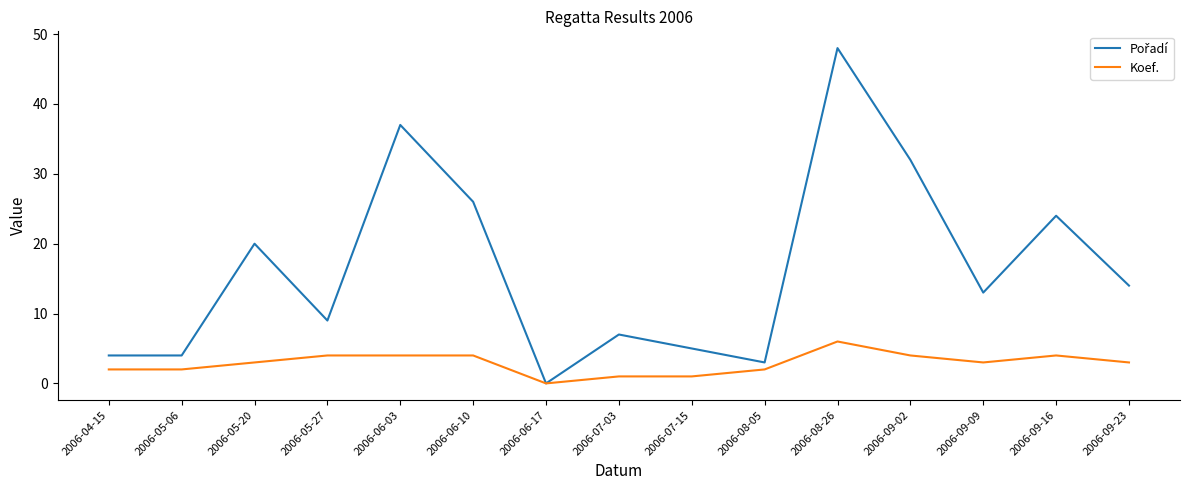

At which category is the sum across all series the highest?

2006-08-26